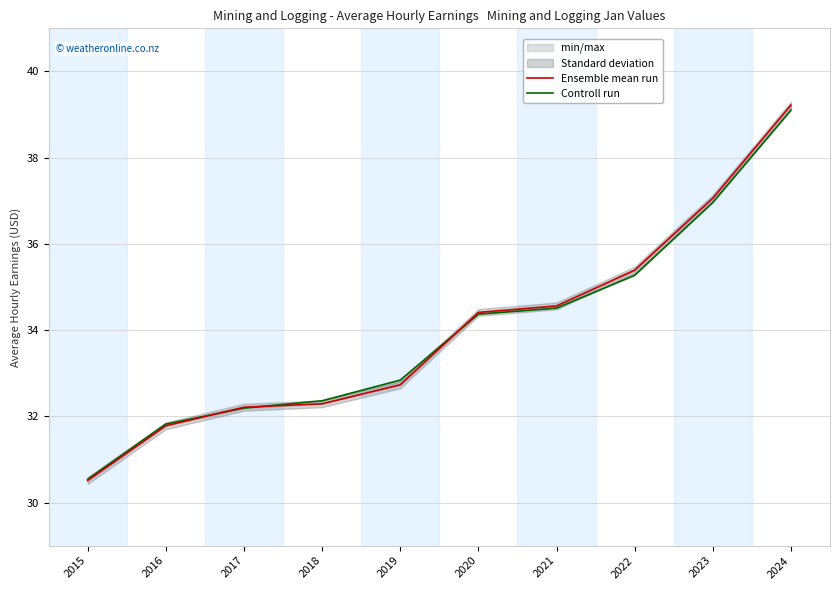

At how many categories does at least one series exceed 37?

2